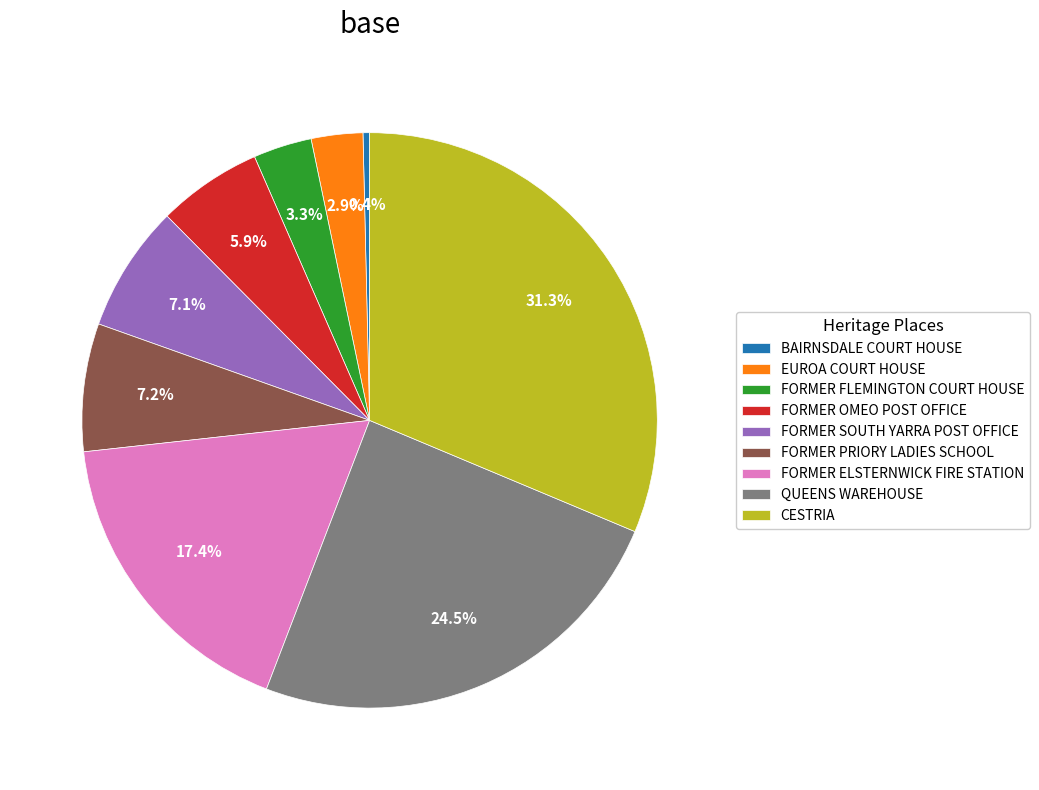

Which slice is the smallest?

BAIRNSDALE COURT HOUSE